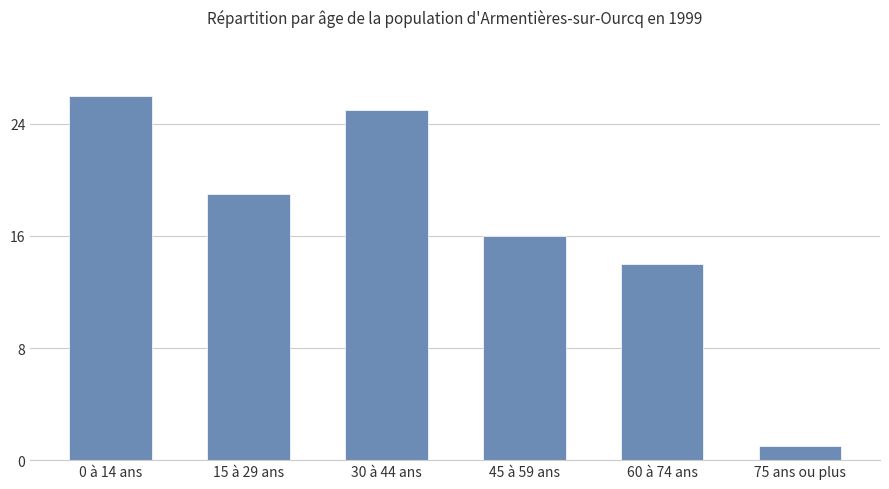

What is the smallest value displayed?

1